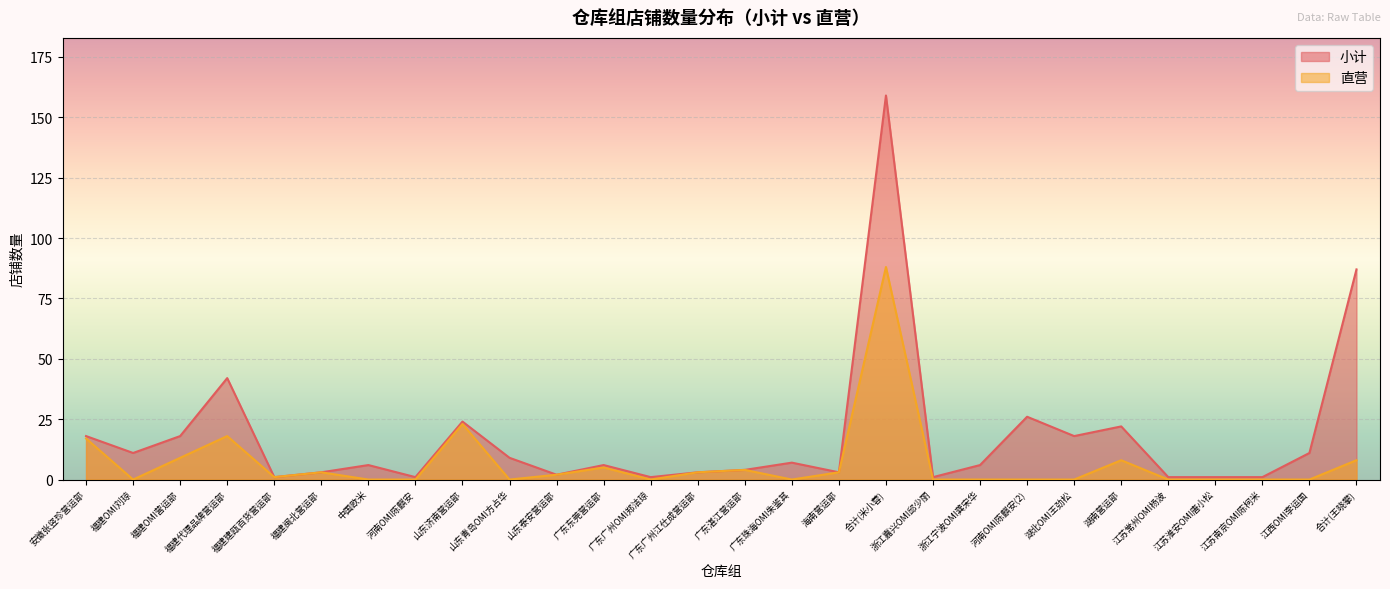

True or false: 直营 has more than 2 points higher than both neighbors.

True